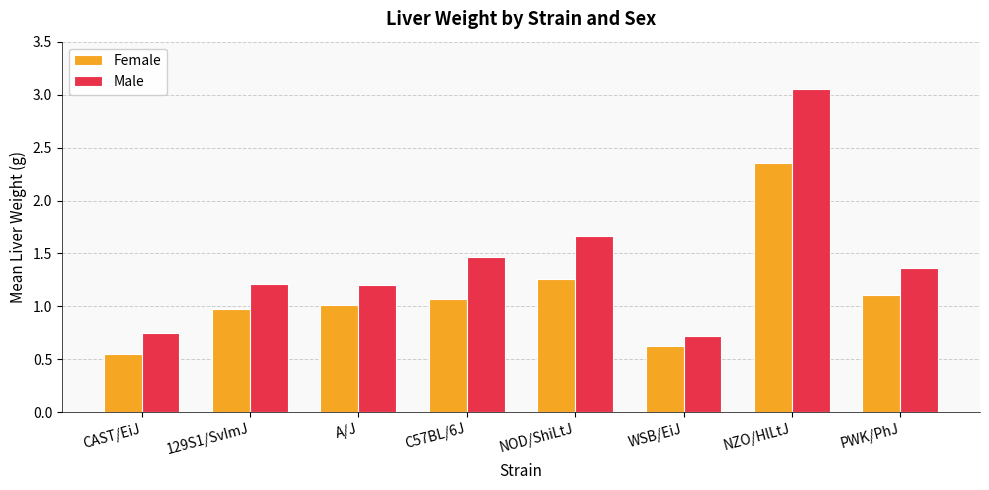

How many data points in Male are less than 1?

2